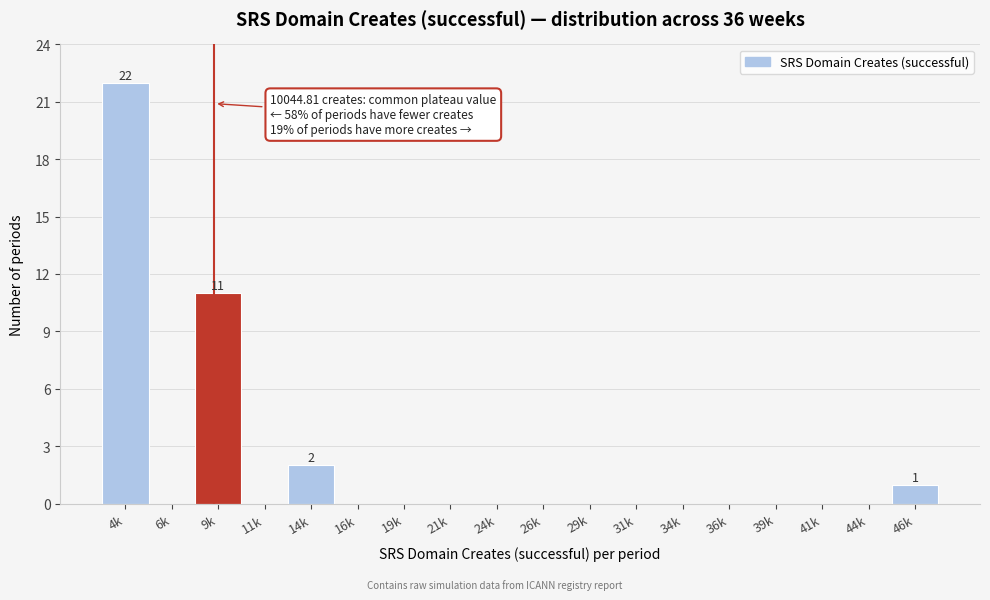

Reading left to right, extract all data points from this chart.

4k=22	6k=0	9k=11	11k=0	14k=2	16k=0	19k=0	21k=0	24k=0	26k=0	29k=0	31k=0	34k=0	36k=0	39k=0	41k=0	44k=0	46k=1